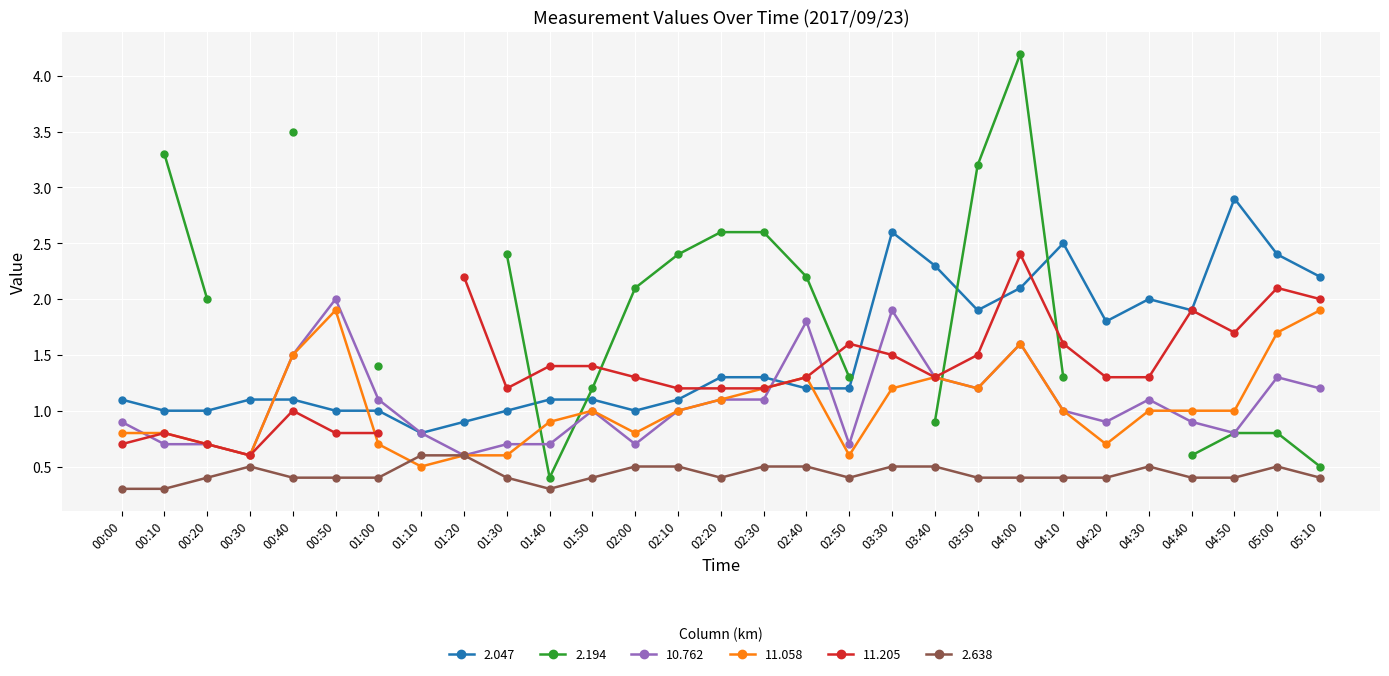

True or false: 11.058 has a value of 1.8 at 04:40.

False